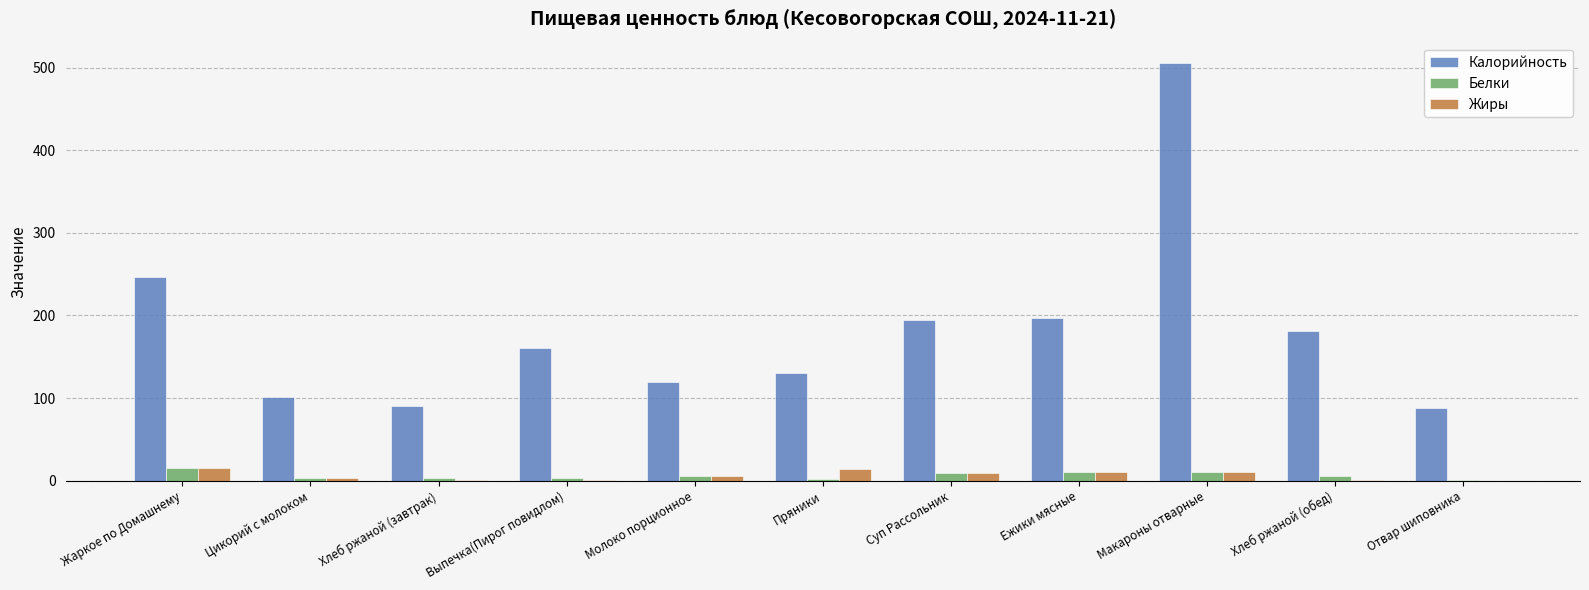

Which series changed the most between Выпечка(Пирог повидлом) and Ежики мясные?

Калорийность